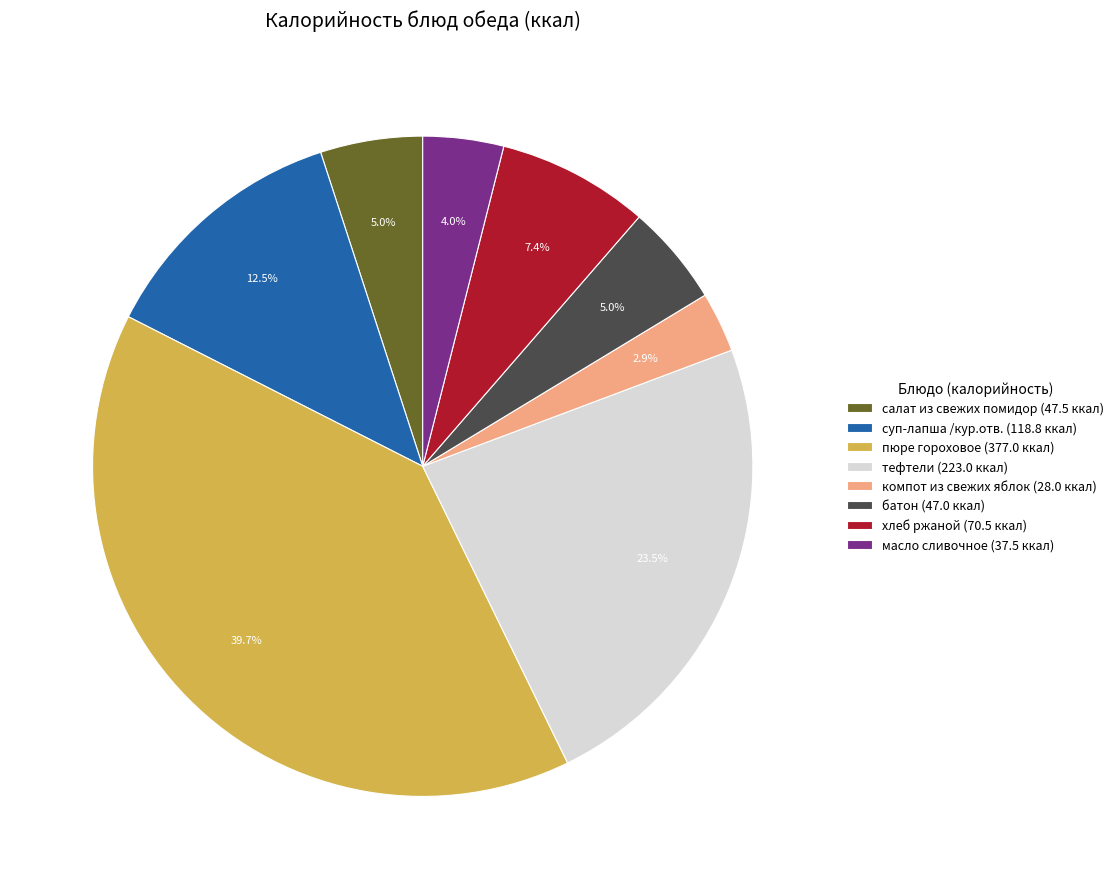

Which slice is the largest?

пюре гороховое